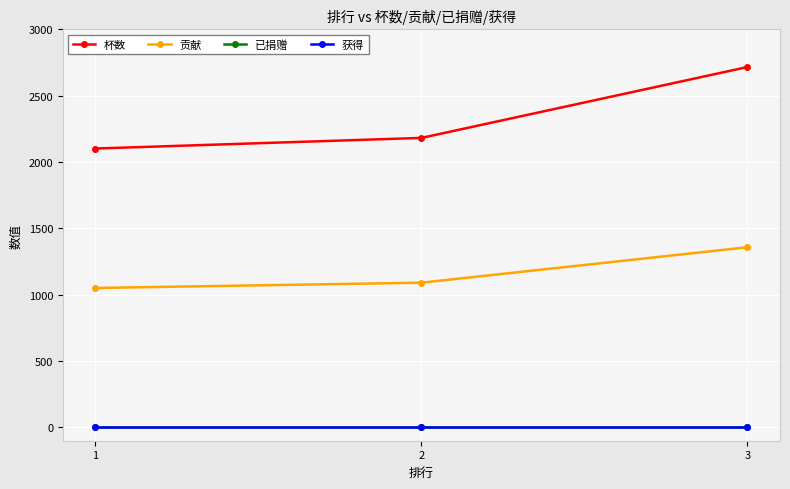

Reading left to right, what are all the values shown in this chart?

杯数: 2102	2182	2716
贡献: 1051	1091	1358
已捐赠: 0	0	0
获得: 0	0	0